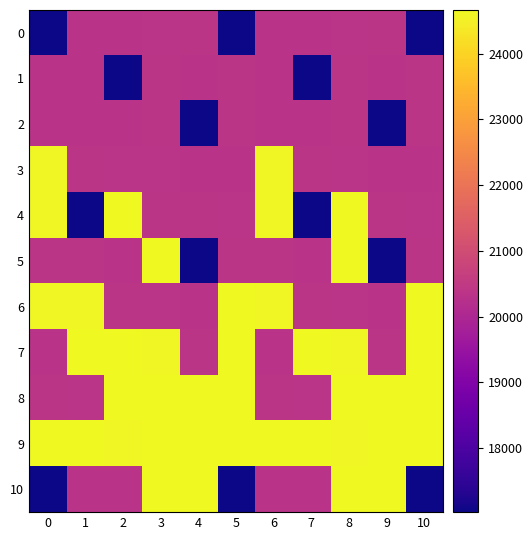

Which series has the largest range (max minus min)?

10